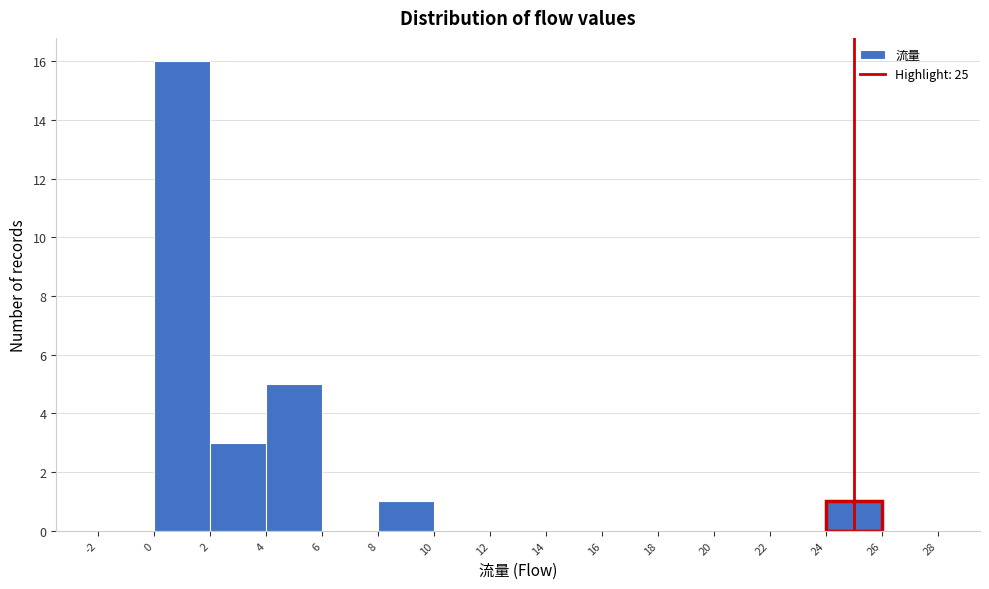

Over which range of the x-axis is the bar tallest?

0 to 2